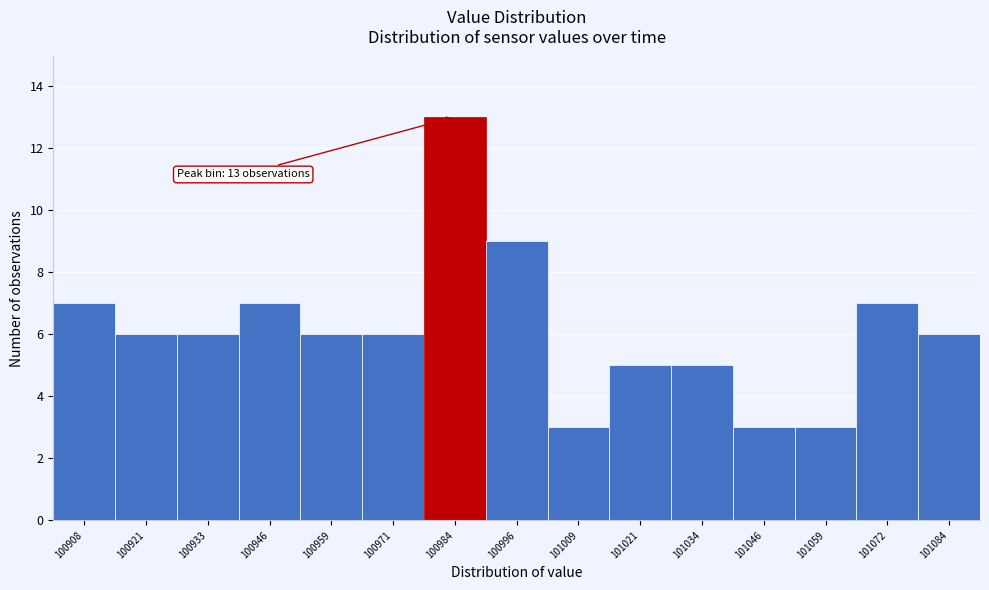

Reading right to left, extract all data points from this chart.

101084=6	101072=7	101059=3	101046=3	101034=5	101021=5	101009=3	100996=9	100984=13	100971=6	100959=6	100946=7	100933=6	100921=6	100908=7